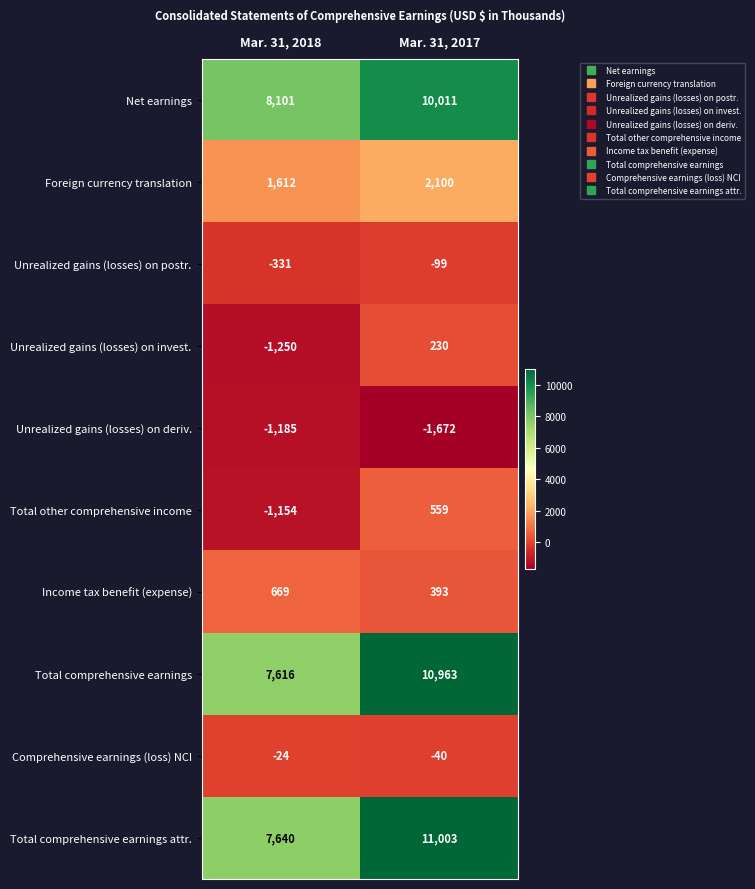

The Unrealized gains (losses) on deriv. series shows -1672 at Mar. 31, 2017. True or false?

True